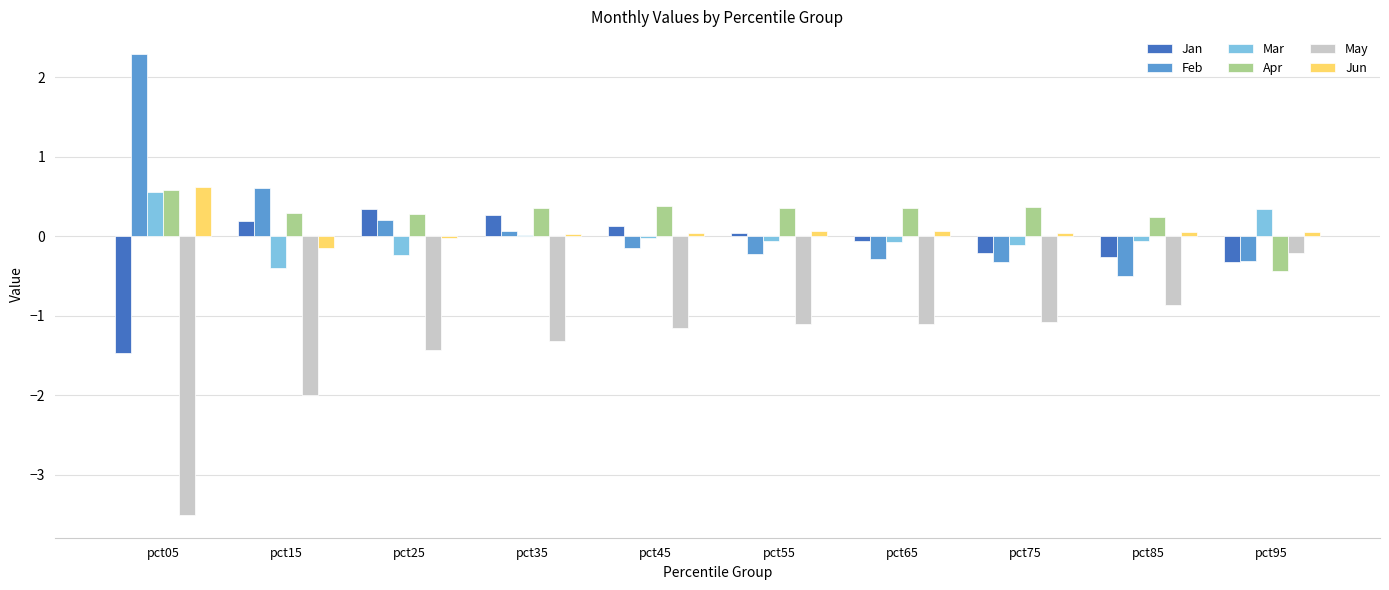

What is the highest value of the Mar series?

0.6